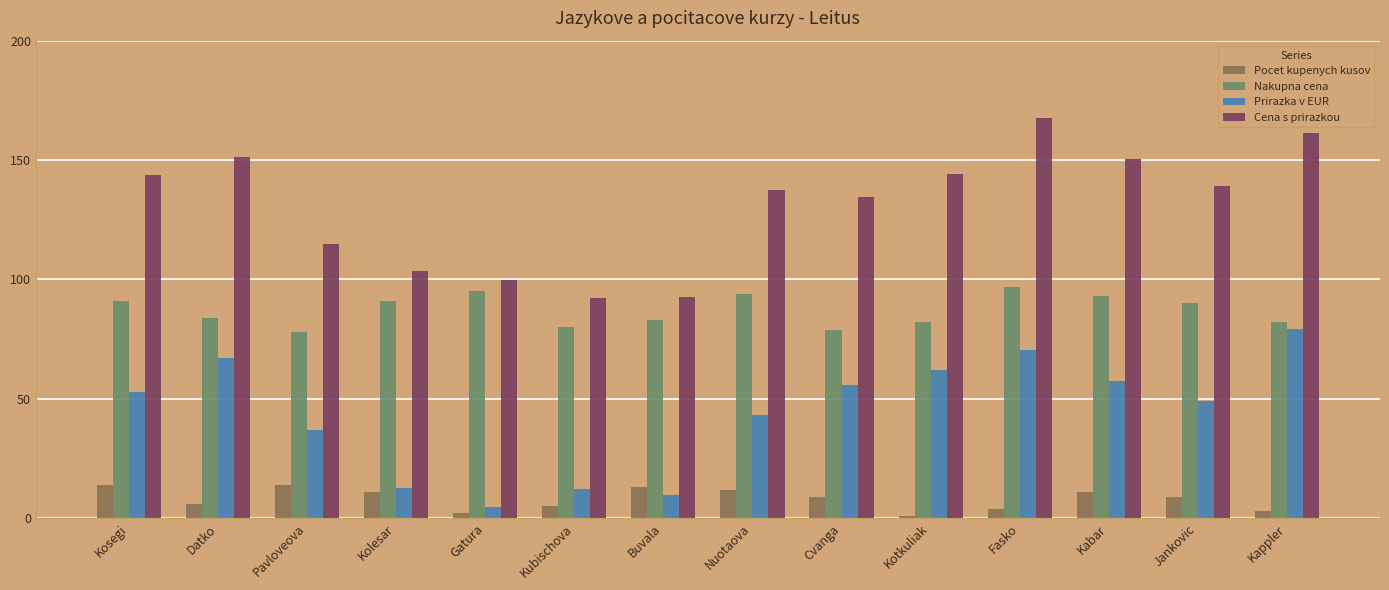

What is the spread (max minus min) of values at Pavloveova?

100.9